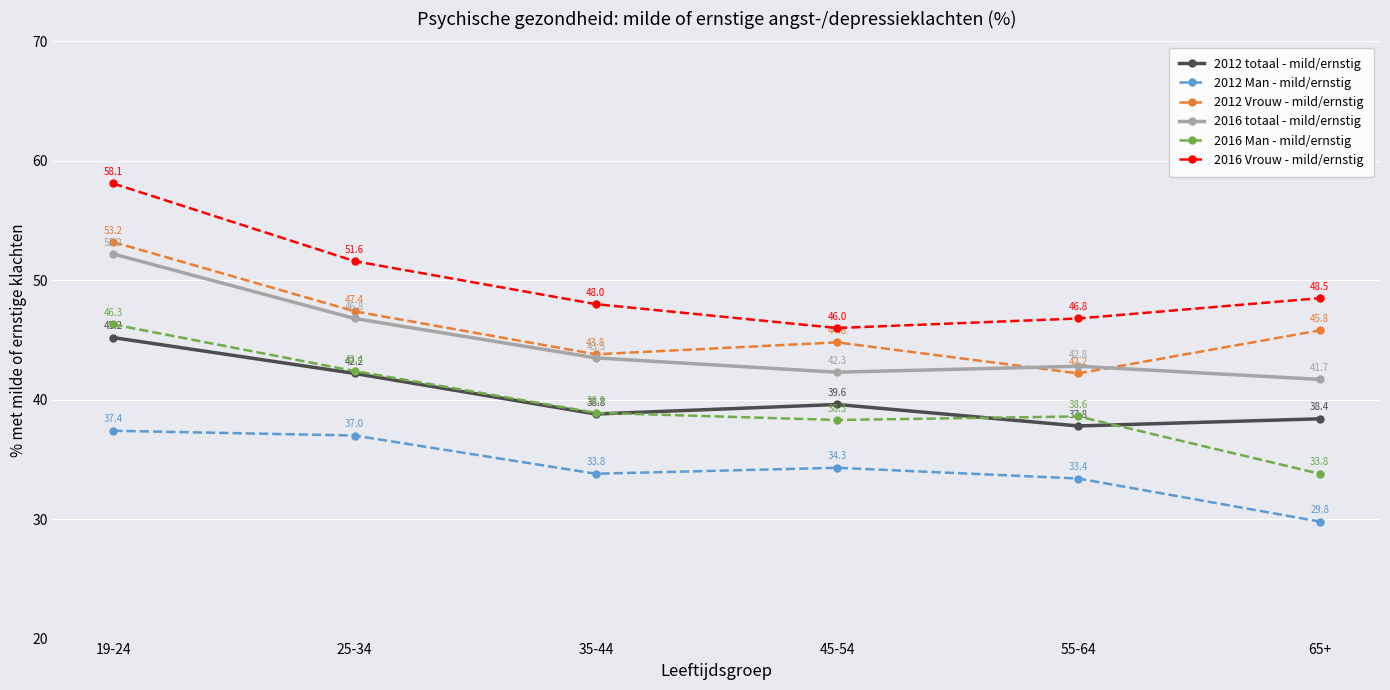

What is the difference between the 2016 Man - mild/ernstig values at 55-64 and 65+?

4.8